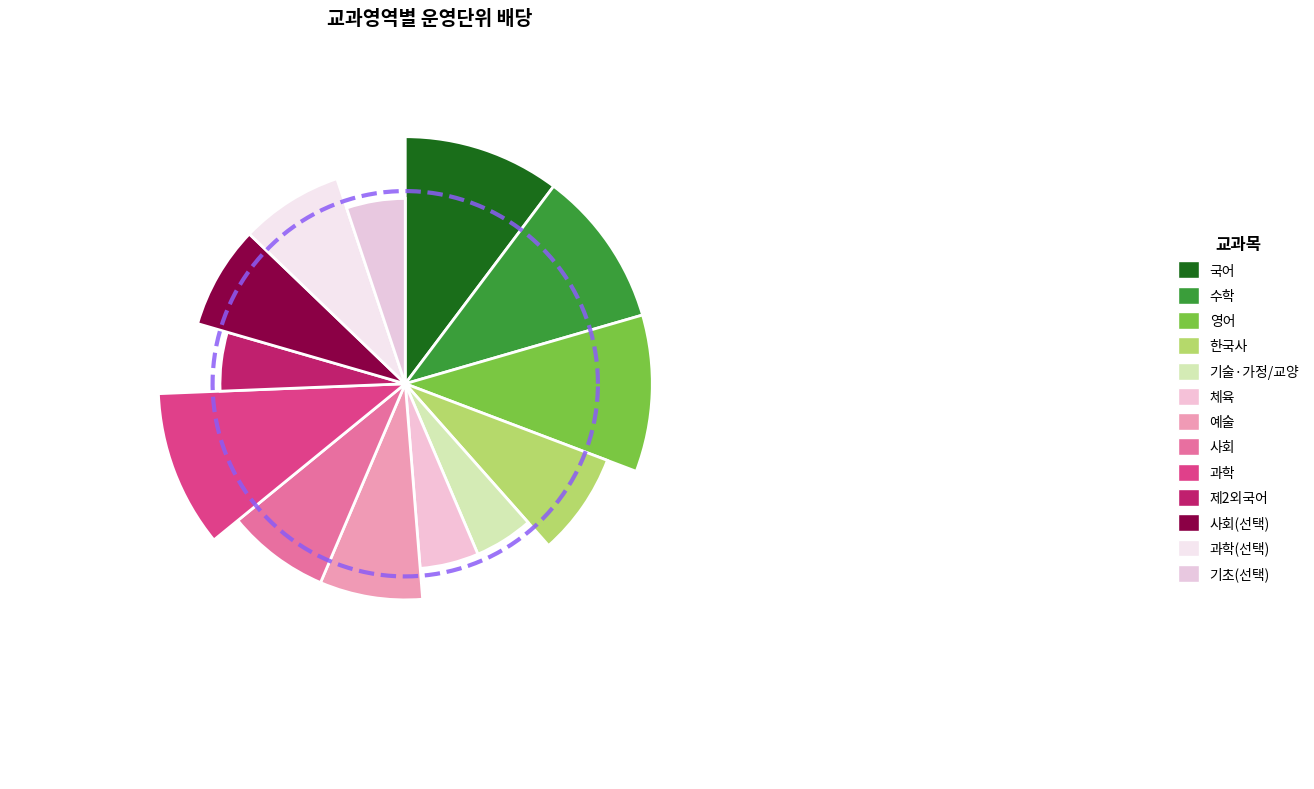

What percentage is the 기초(선택) slice, to the nearest percent?

5%